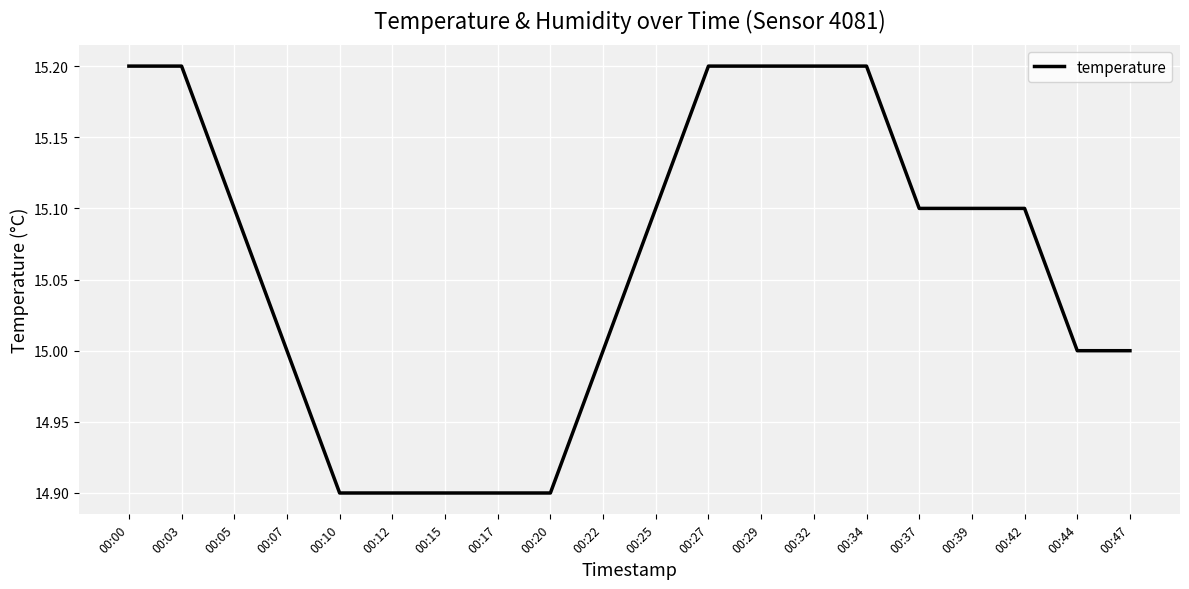

How many lines are shown in the chart?

1